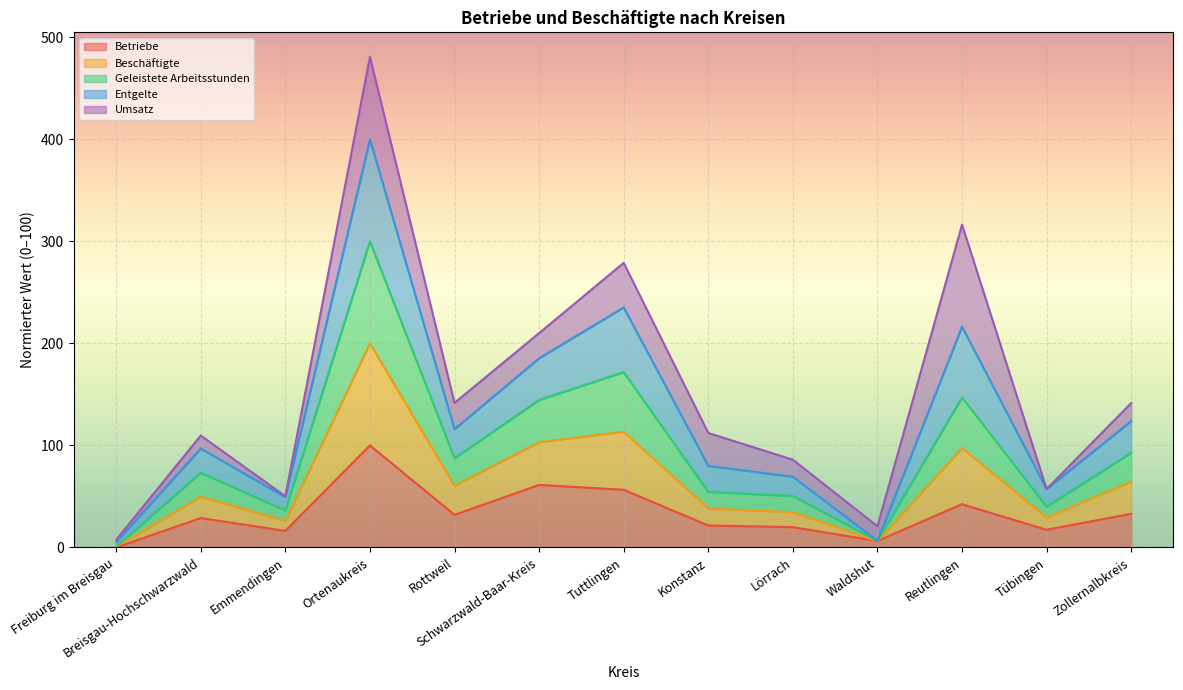

Which series has the largest range (max minus min)?

Entgelte